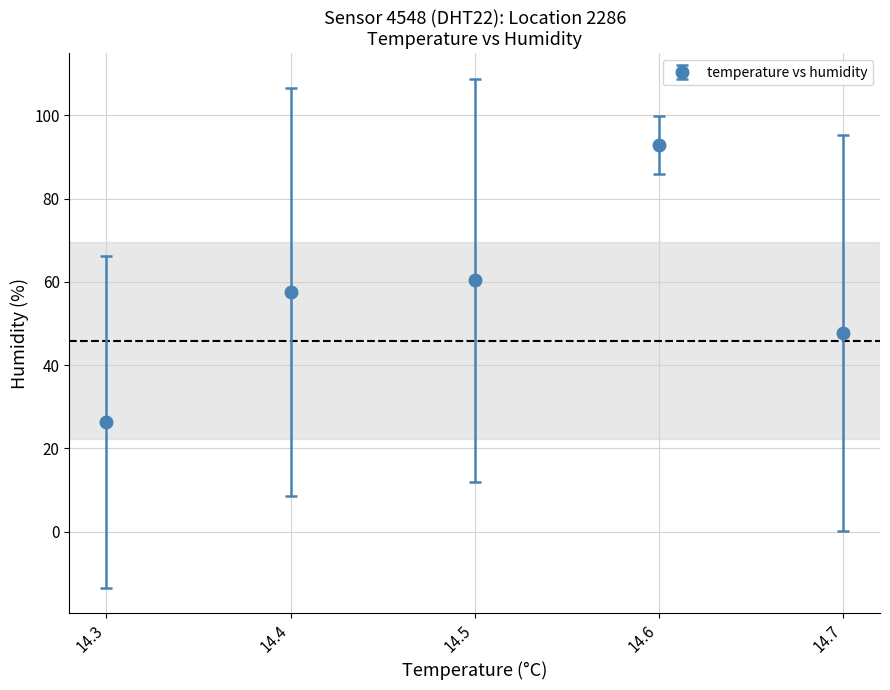

How many points are higher than both their immediate neighbors (excluding endpoints)?

1